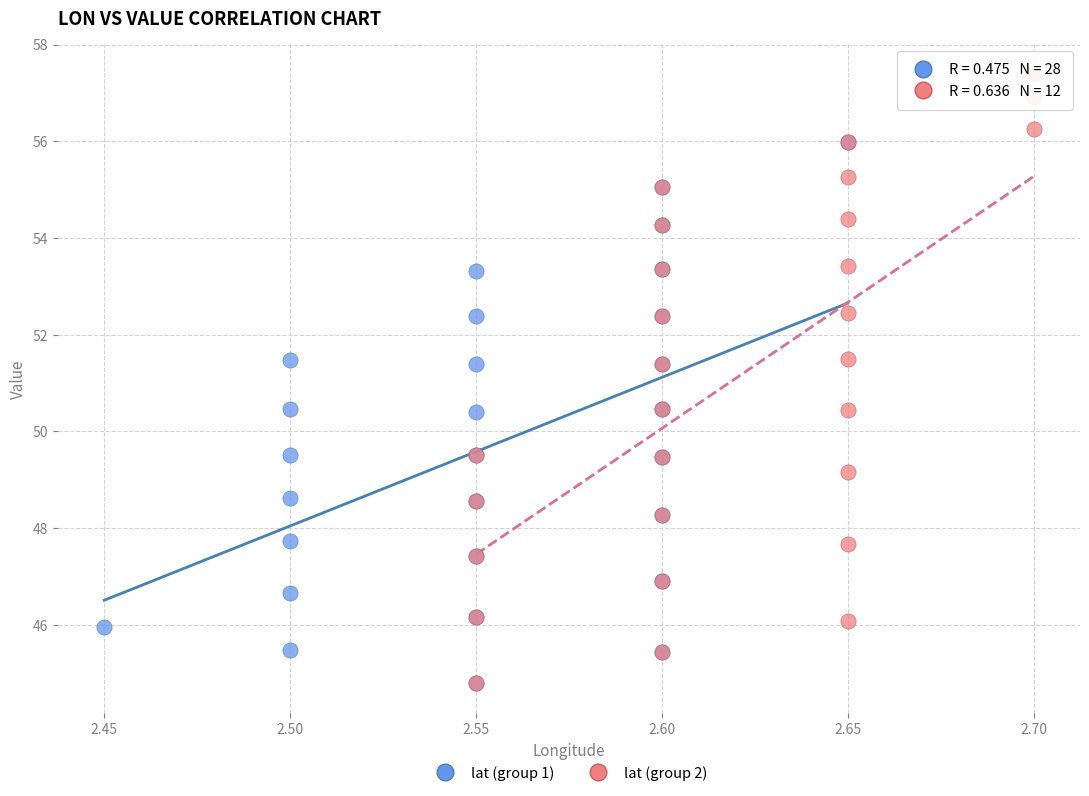

Which series has the largest Y range (max minus min)?

lat (group 2)